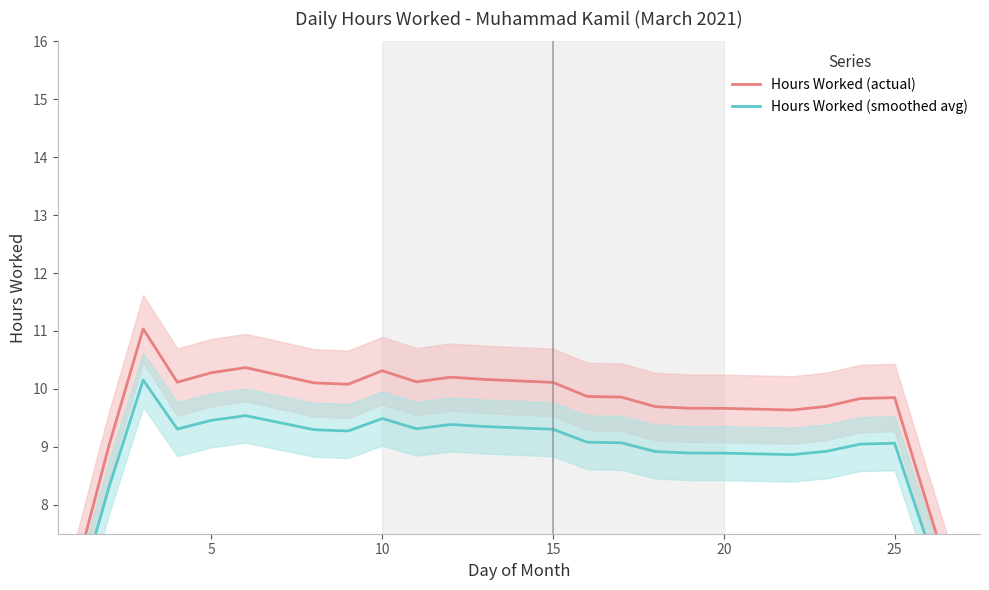

Which series changed the most between 15 and 25?

Hours Worked (actual)